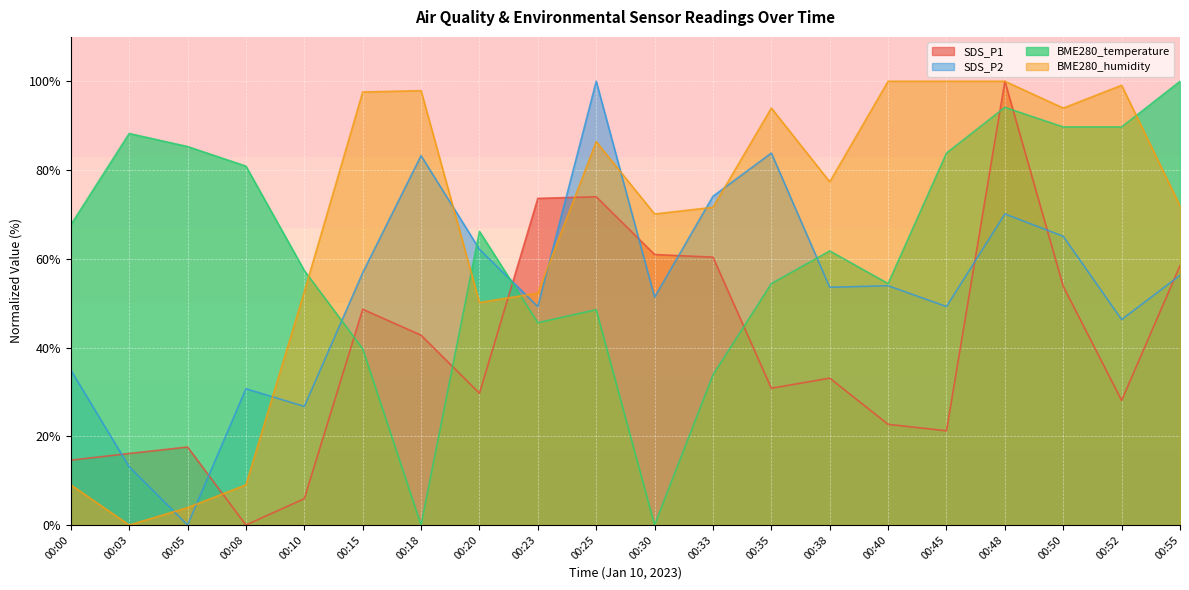

The BME280_humidity series shows 100.0 at 00:40. True or false?

True